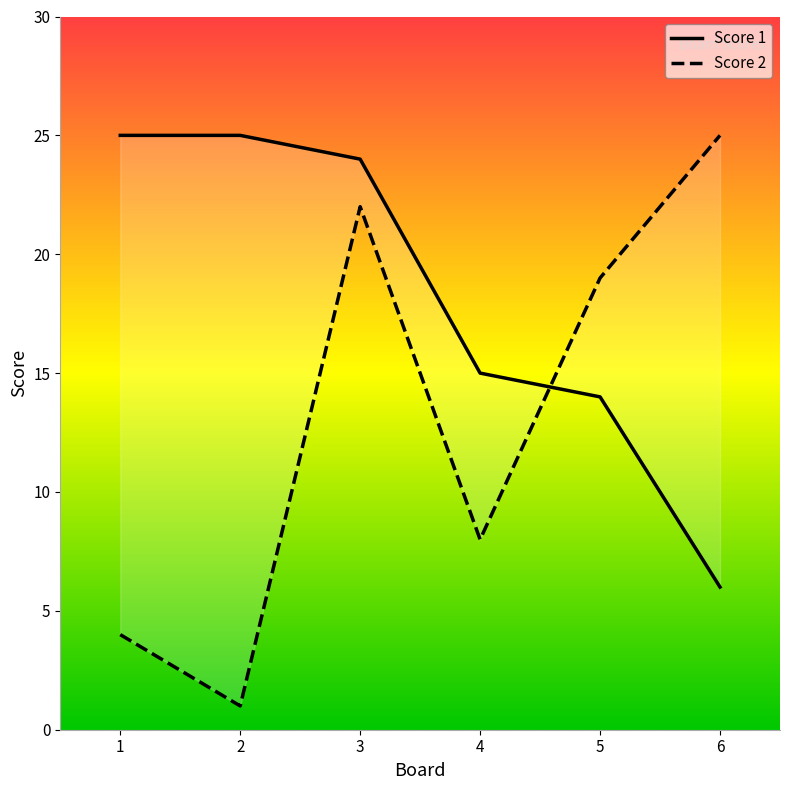

At how many categories does at least one series exceed 24?

3